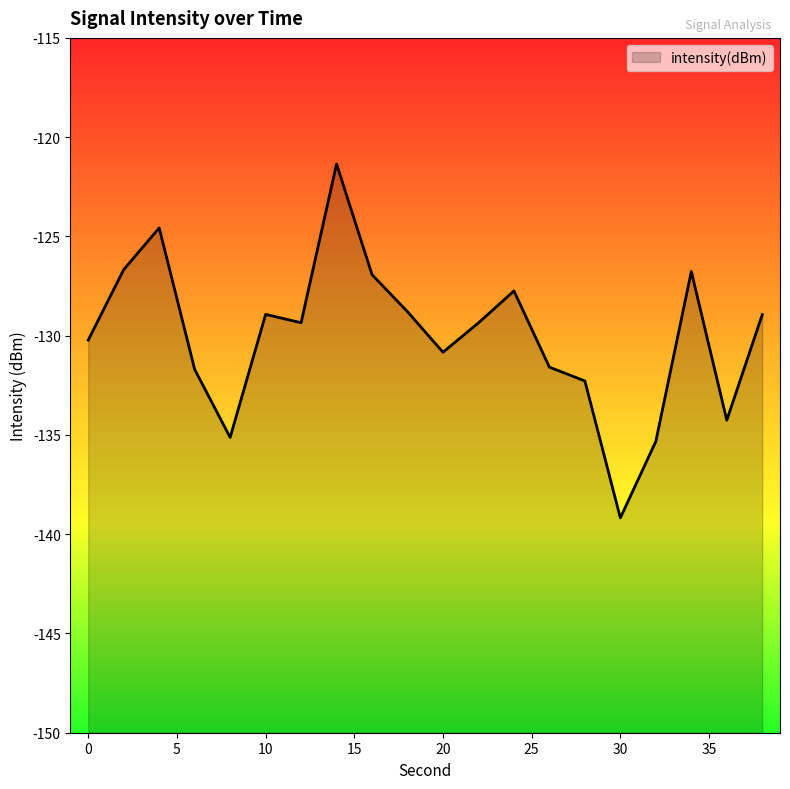

How many data points does each series have?

20